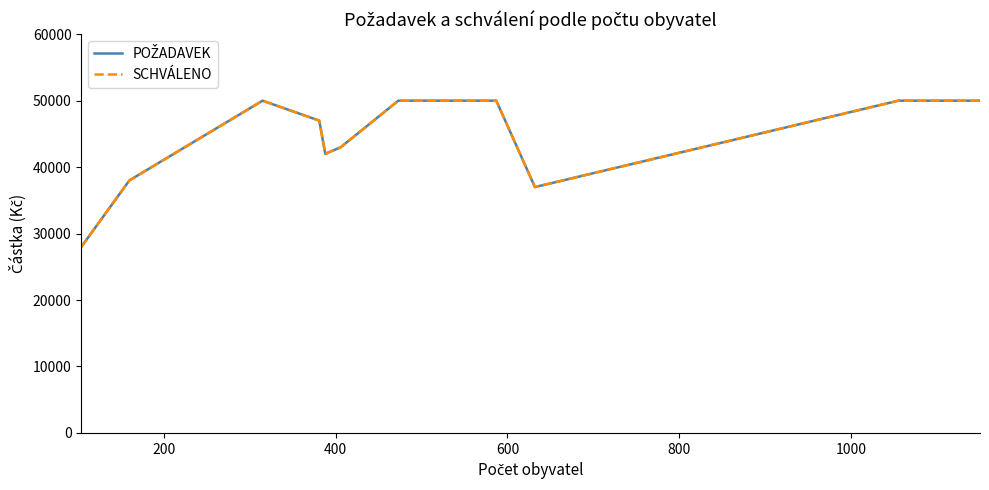

What is the sum of all POŽADAVEK values?

535000